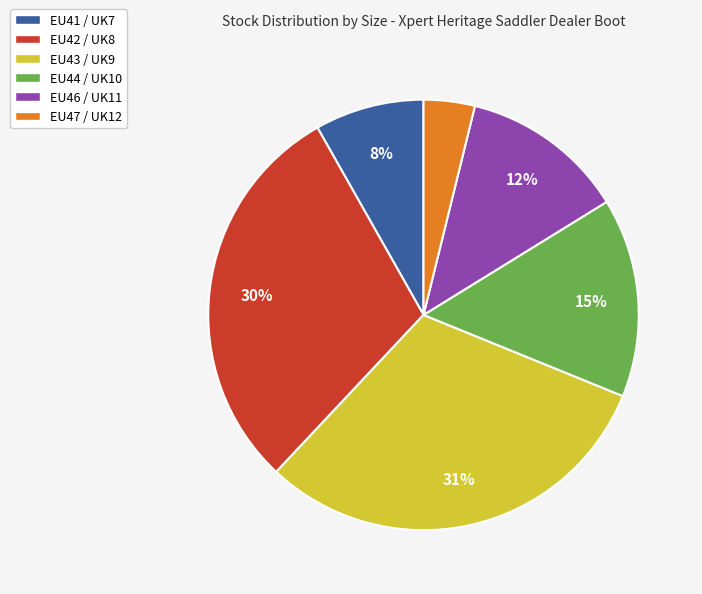

The EU41 / UK7 slice represents 14% of the pie. True or false?

False